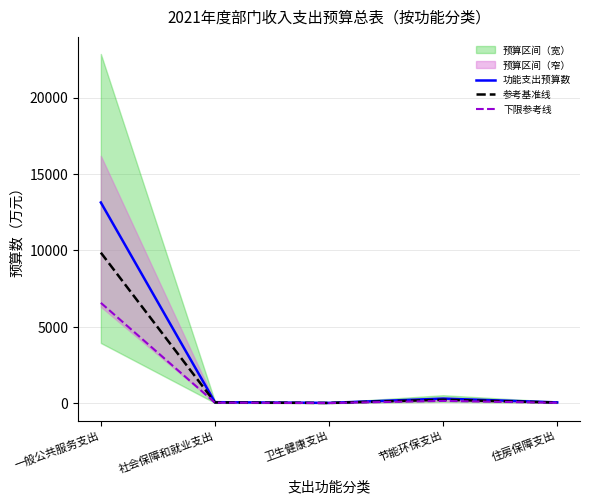

List the labels in order of 参考基准线 value, smallest first.

卫生健康支出, 住房保障支出, 社会保障和就业支出, 节能环保支出, 一般公共服务支出